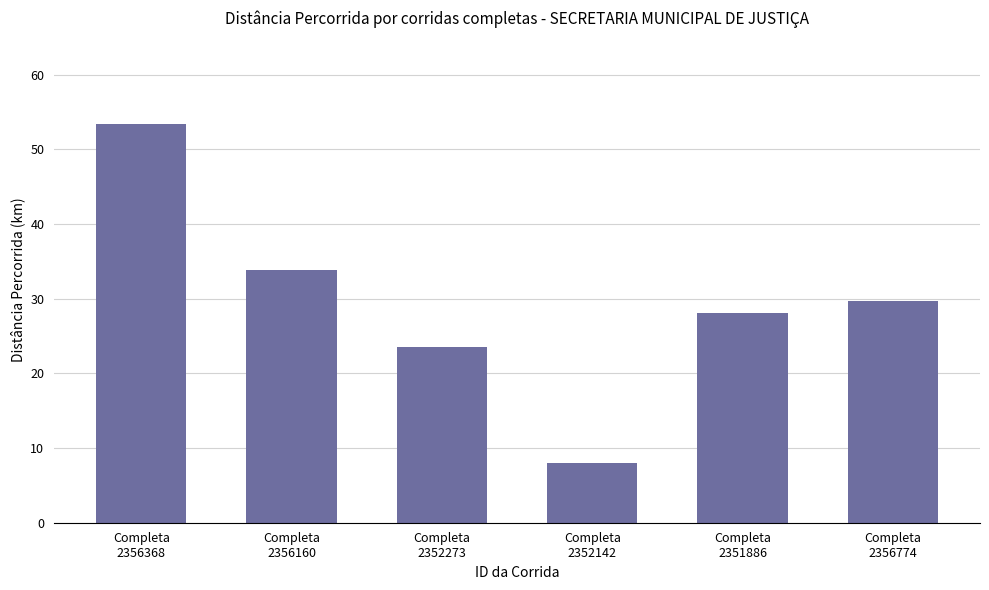

Reading right to left, extract all data points from this chart.

Completa
2356774=29.7	Completa
2351886=28.1	Completa
2352142=8.1	Completa
2352273=23.6	Completa
2356160=33.8	Completa
2356368=53.4